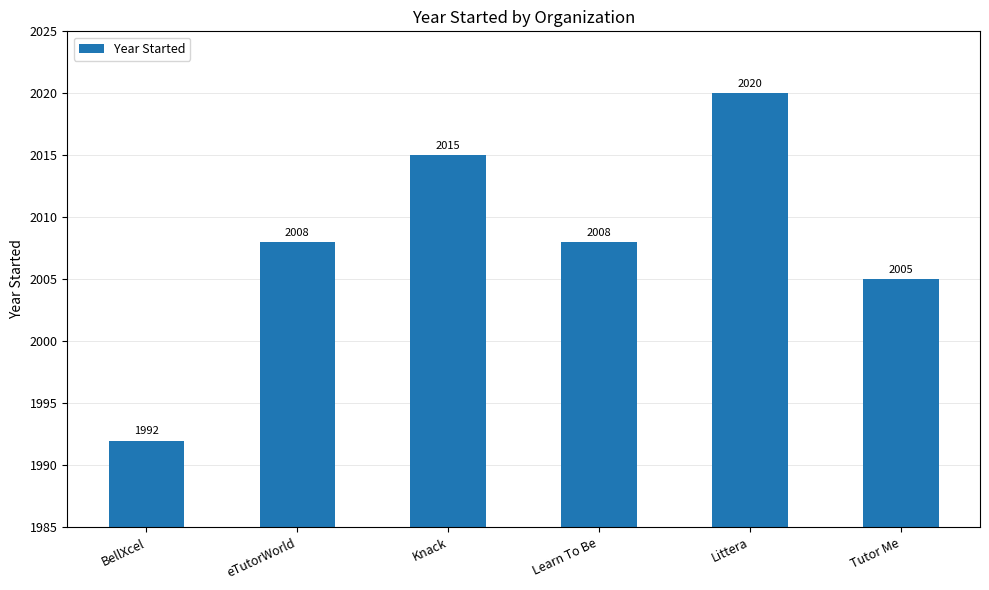

Where is the data nearest to the value 2006?

Tutor Me